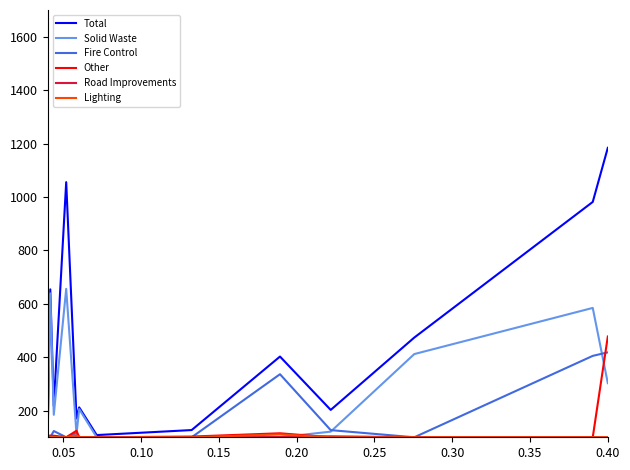

How many times do Other and Lighting cross each other?

1